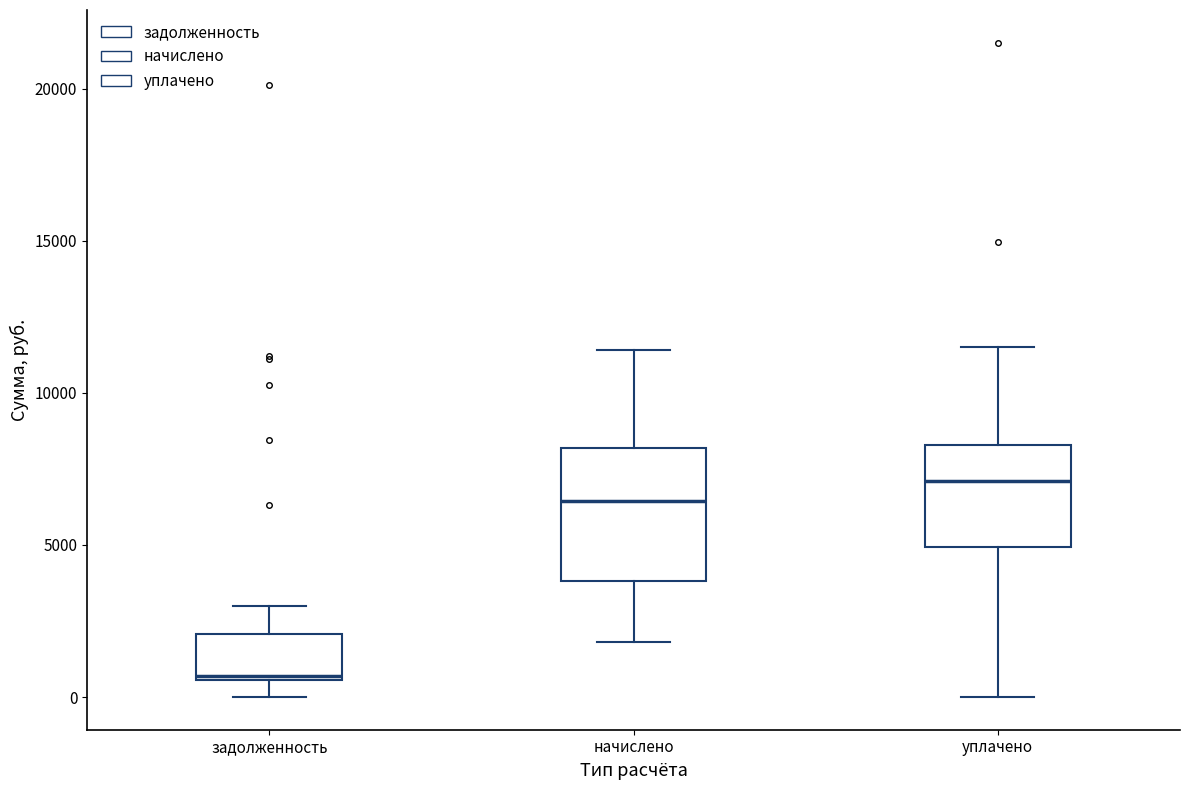

Which box is the tallest, from its lower edge to its upper edge?

начислено